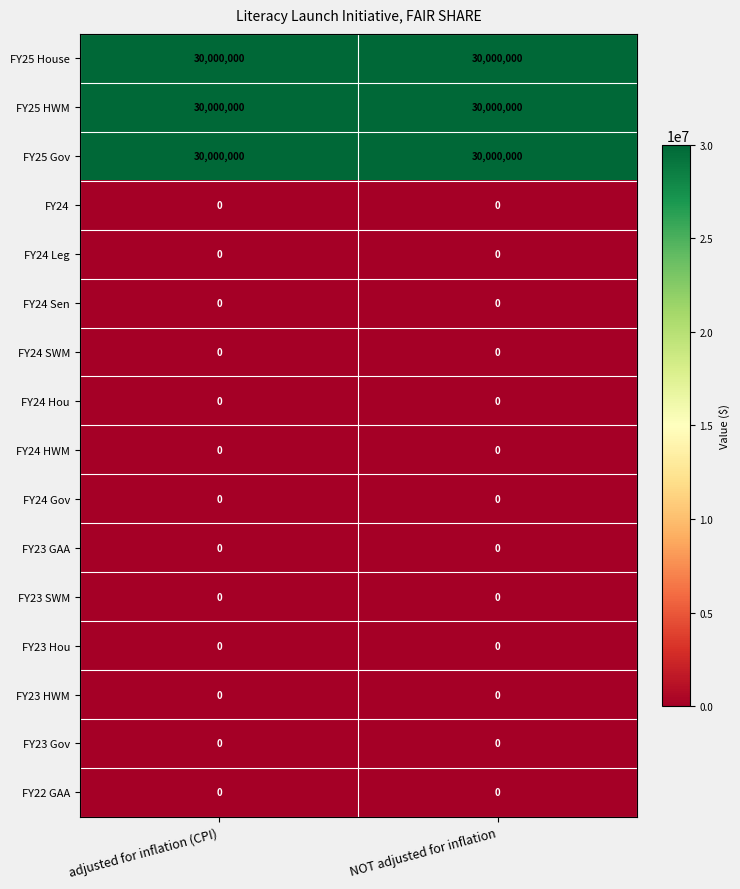

How many data points does each series have?

2